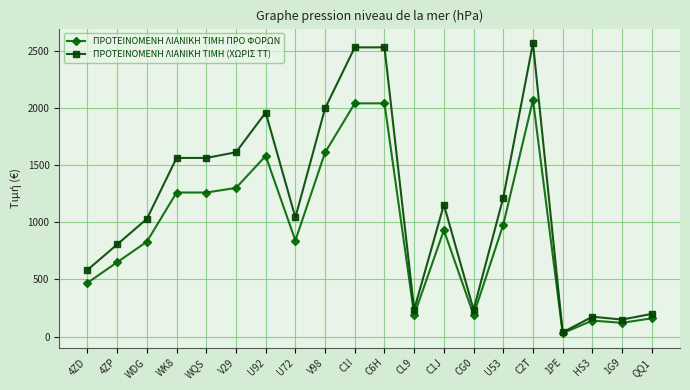

What is the label of the 20th point from the left?

QQ1